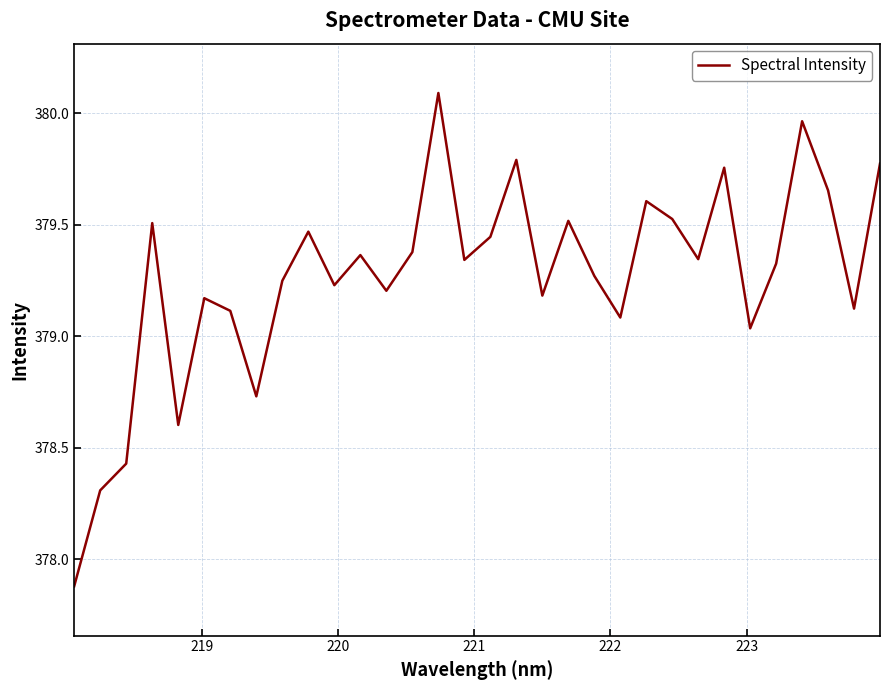

What is the smallest value displayed?

377.9